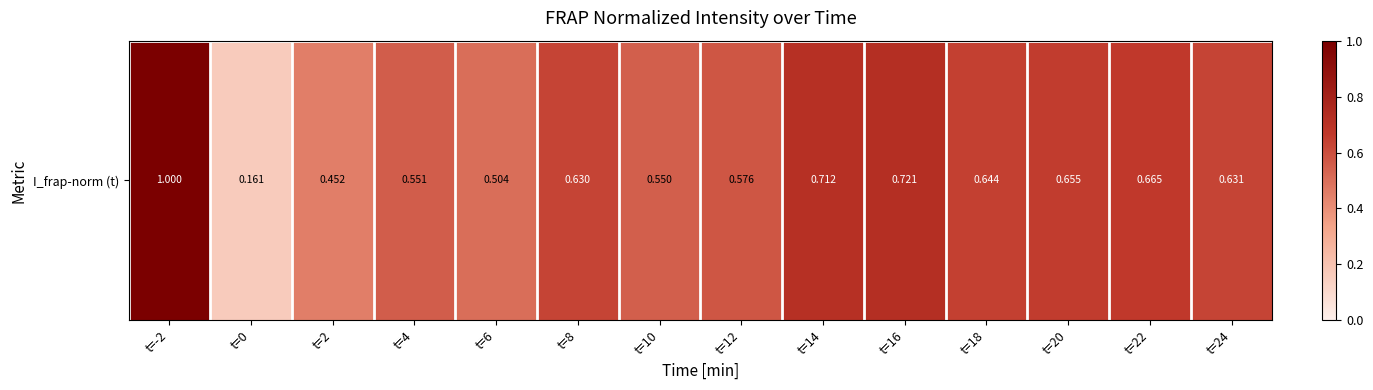

Rank the categories by value from lowest to highest.

t=0, t=2, t=6, t=10, t=4, t=12, t=8, t=24, t=18, t=20, t=22, t=14, t=16, t=-2